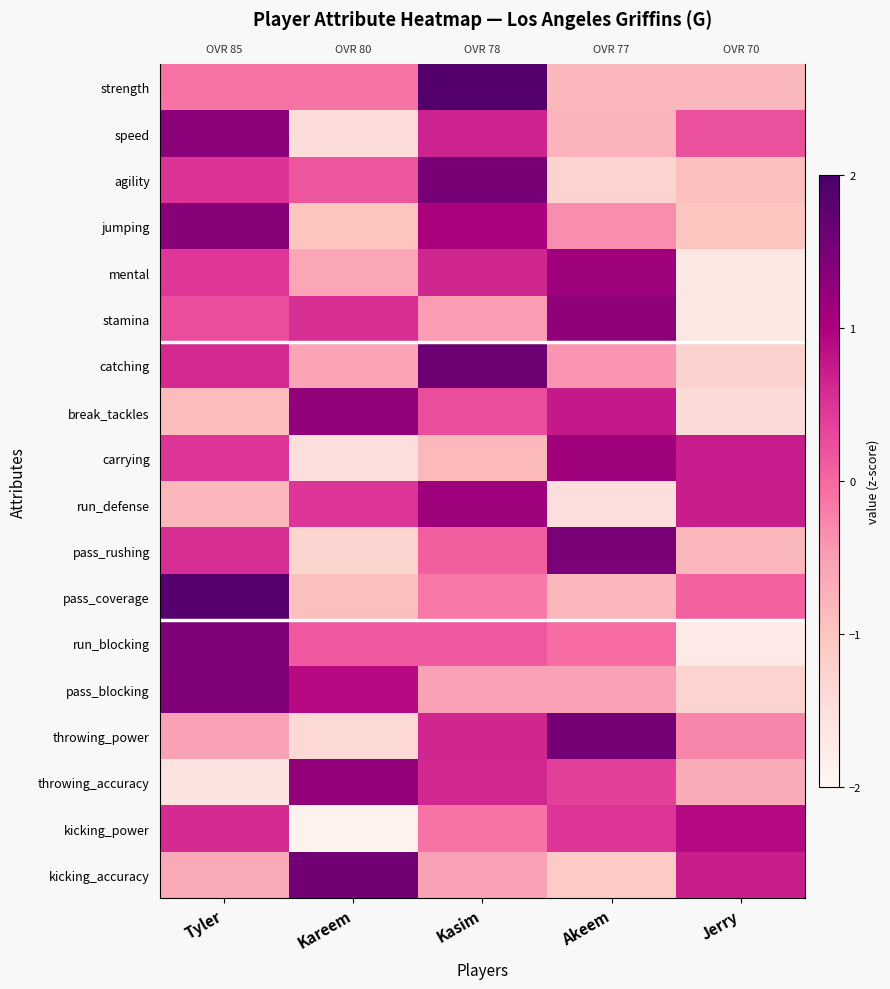

At which category is the sum across all series the highest?

Kasim